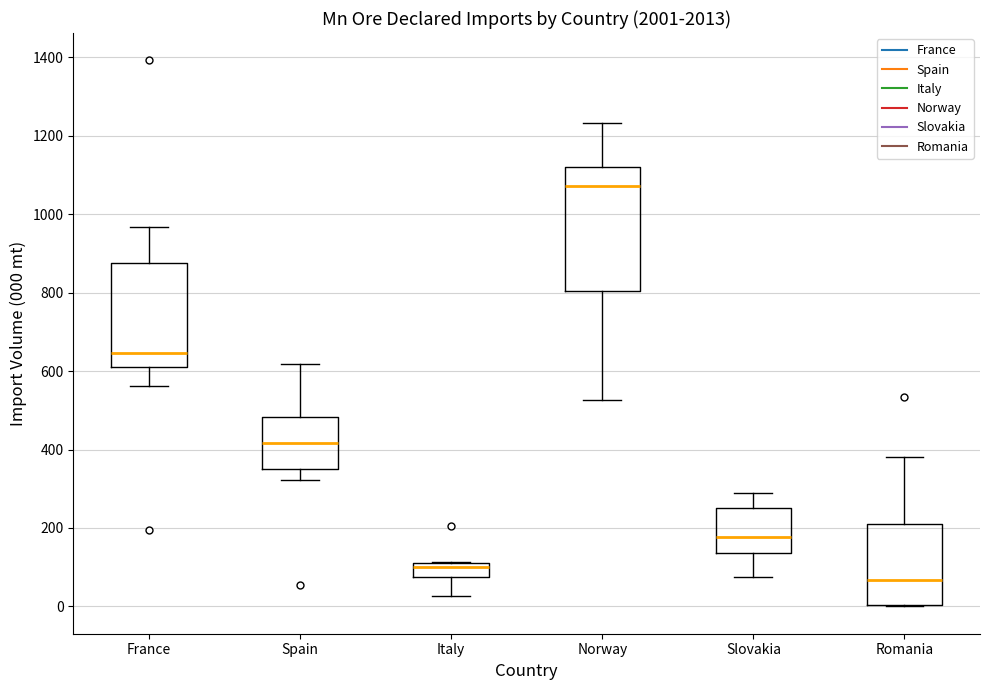

Which box is the tallest, from its lower edge to its upper edge?

Norway